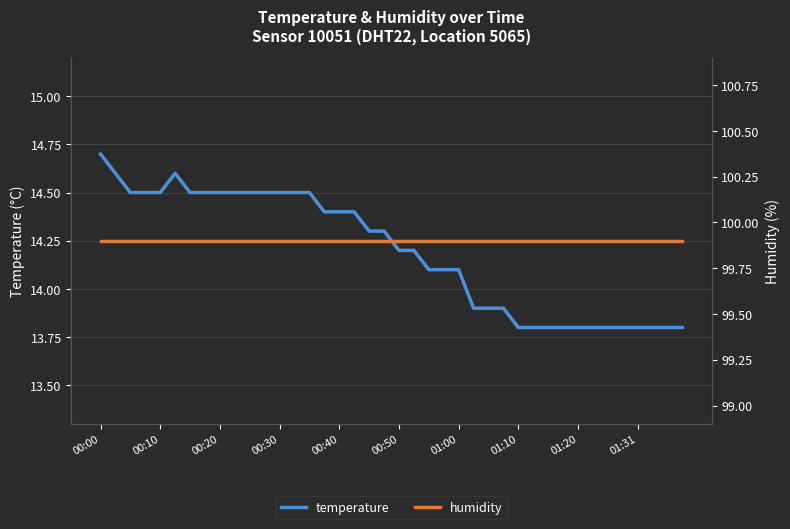

What is the lowest value of the temperature series?

13.8